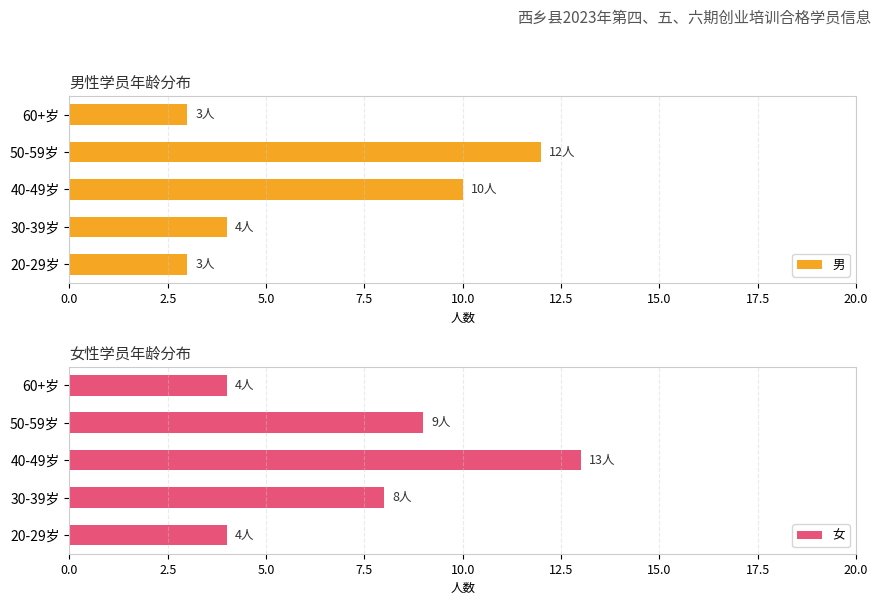

What is the minimum value shown in the chart?

3